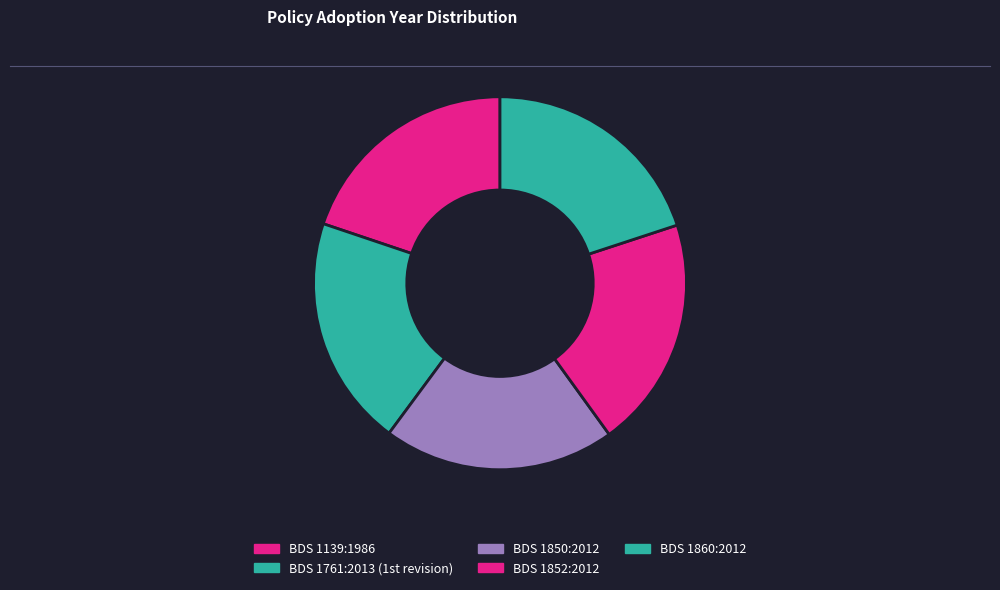

The BDS 1139:1986 slice represents 29% of the pie. True or false?

False